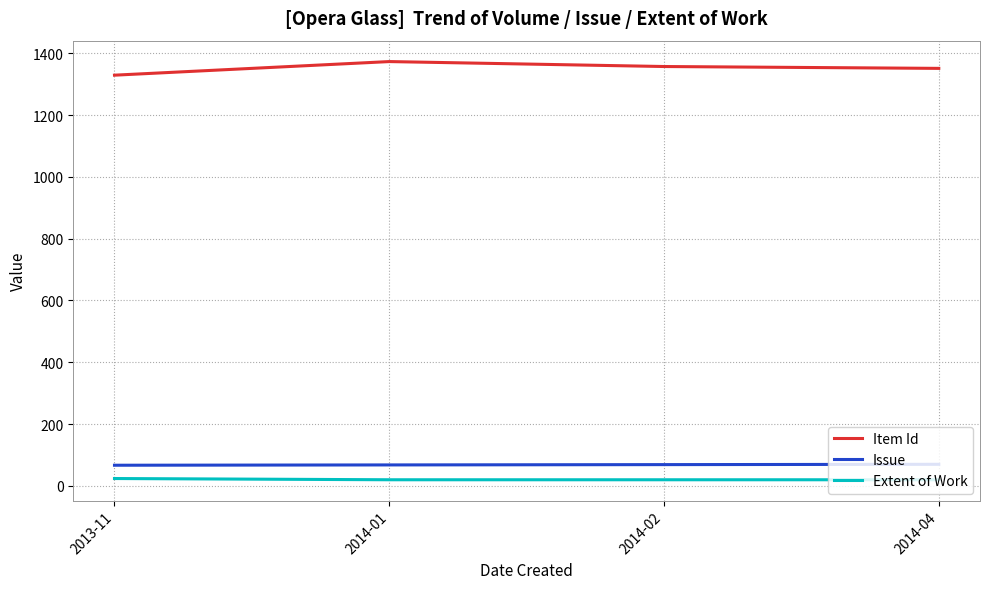

At 2014-01, list the series in order from largest to smallest.

Item Id, Issue, Extent of Work